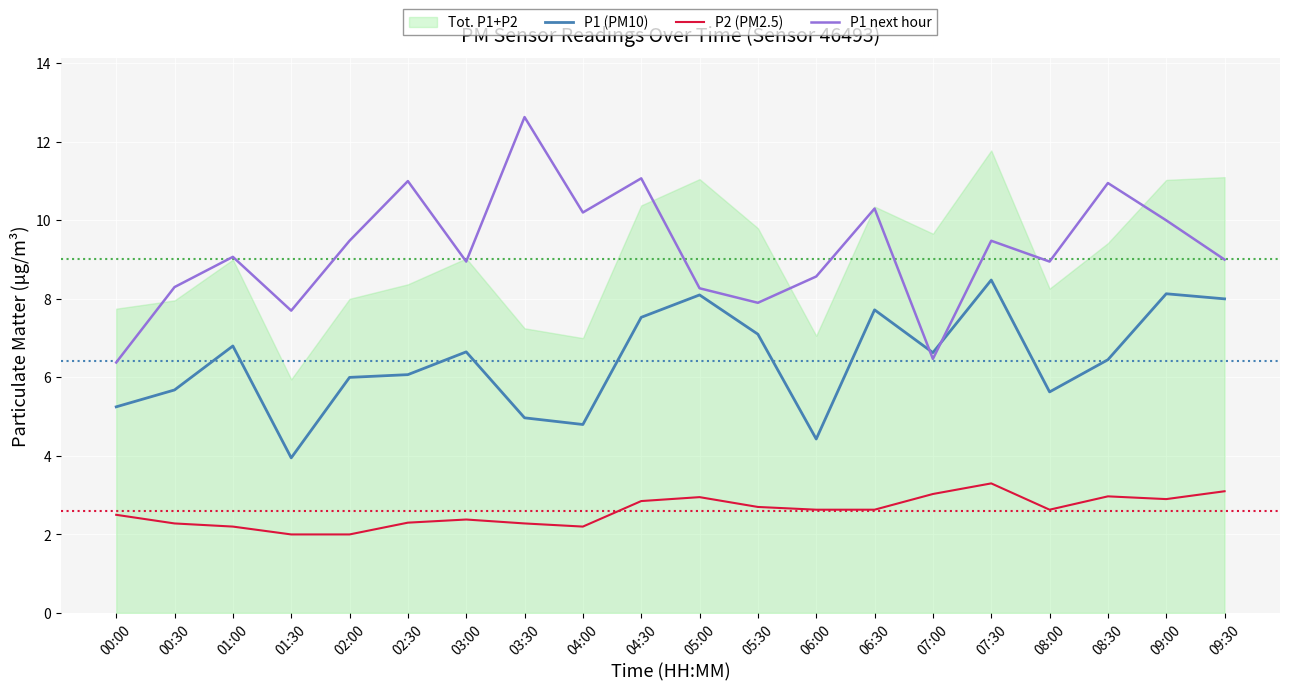

Which series has the widest spread of values?

P1 next hour